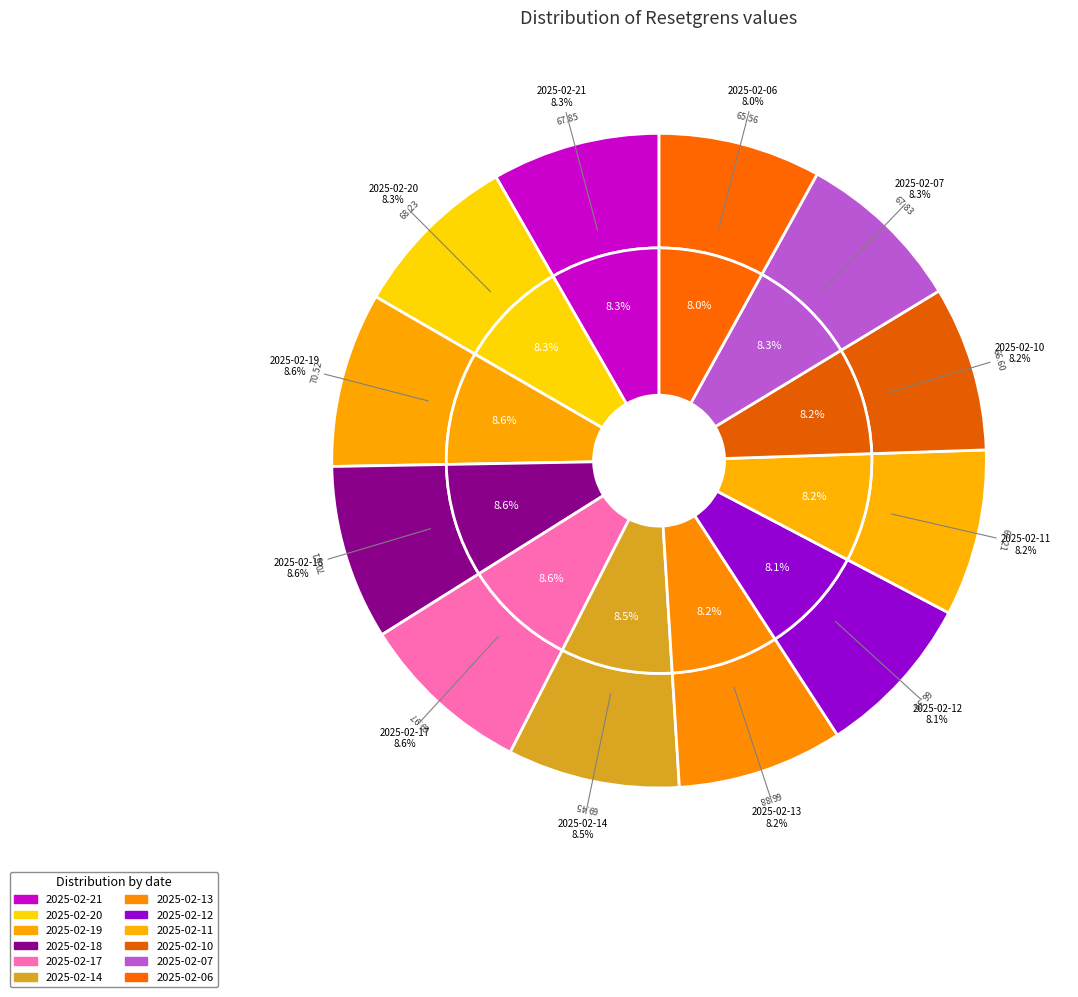

How many segments does this pie chart have?

12